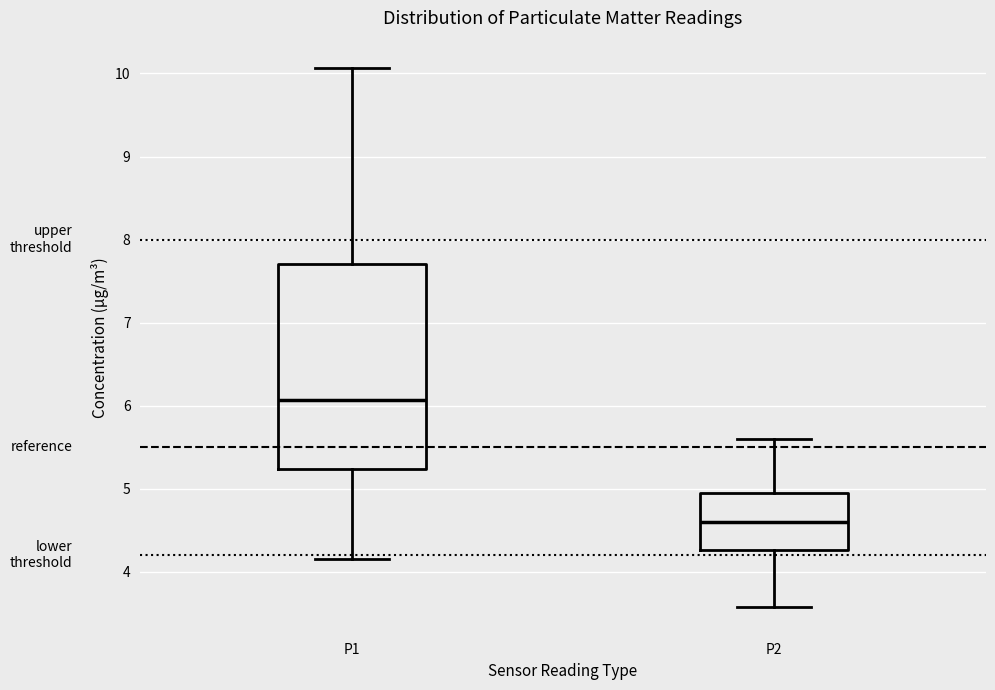

Reading left to right, read every box against the y-axis: the position of its median line, the range the box covers, and the ends of its whiskers. The values are not printed on the chart, so give them approximately, as read against the axis.

P1: median 6.1, box 5.2 to 7.7, whiskers 4.2 to 10.1
P2: median 4.6, box 4.3 to 5.0, whiskers 3.6 to 5.6